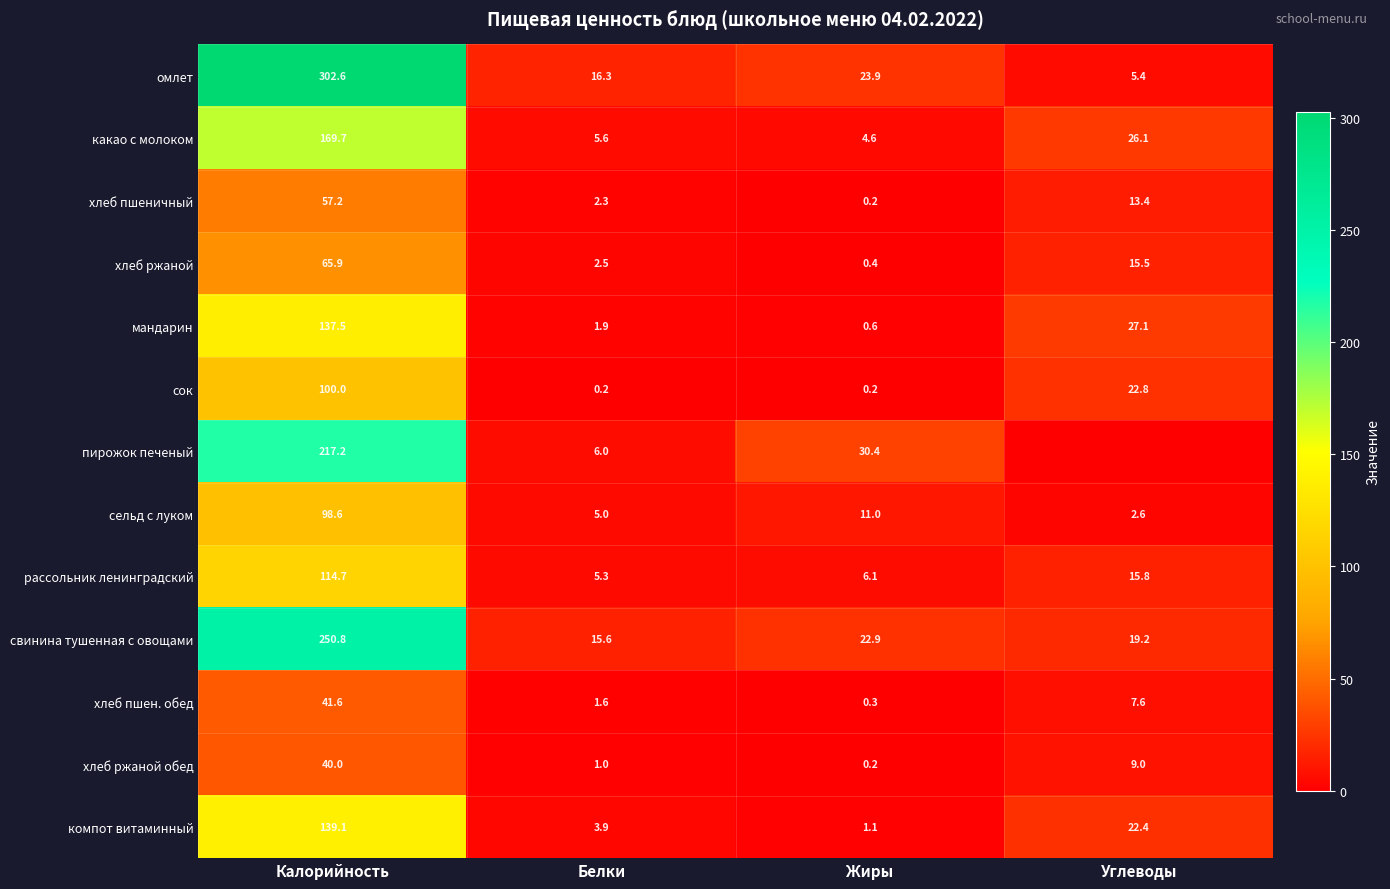

What is the spread (max minus min) of values at Белки?

16.1